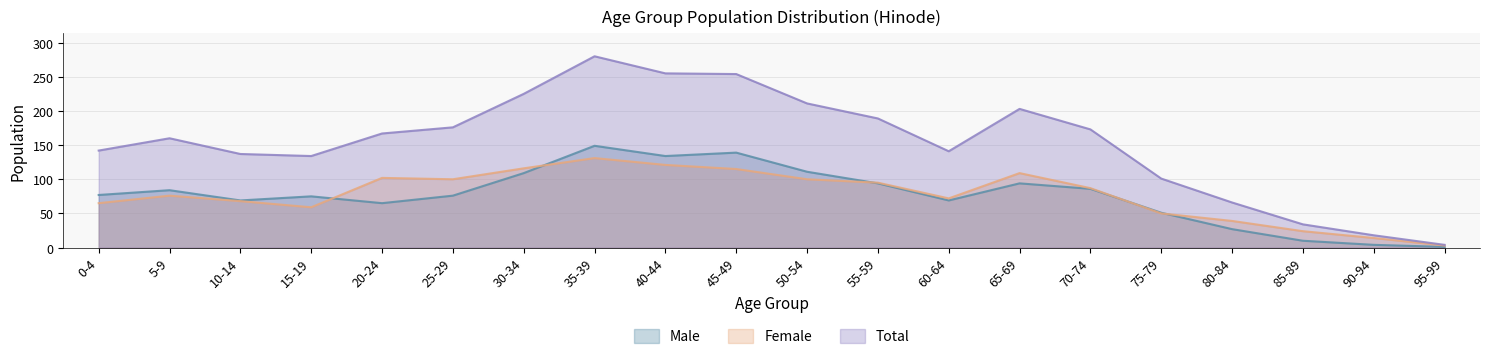

Which series changed the most between 35-39 and 55-59?

Total